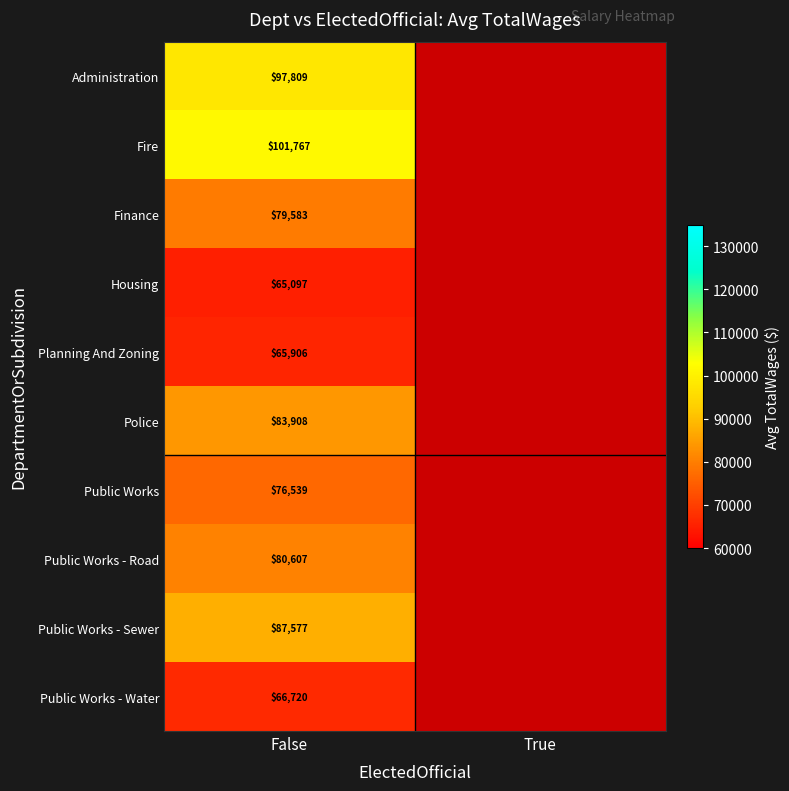

Is the value of Administration at False greater than the value of Public Works at True?

Yes